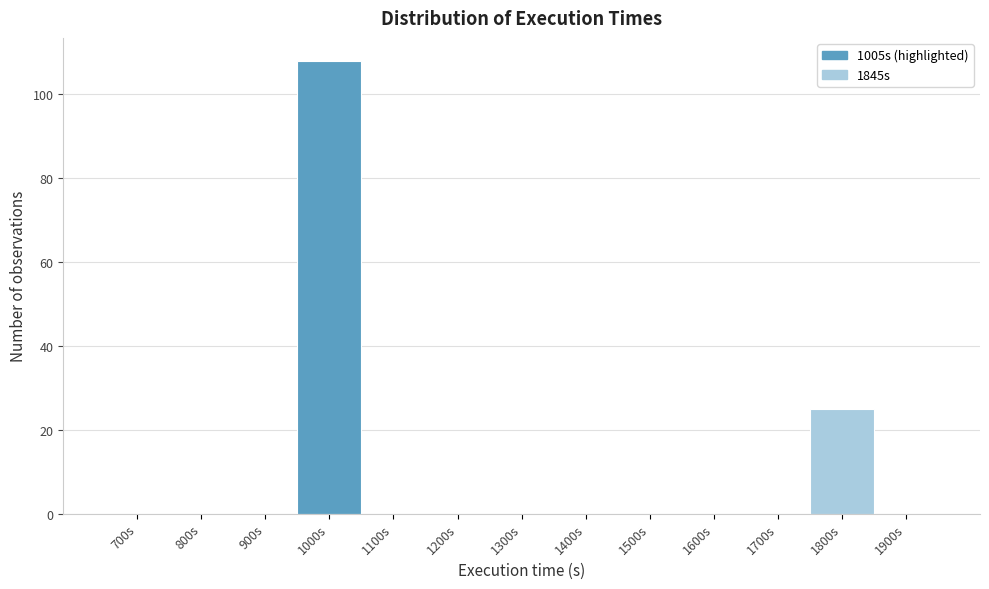

Reading left to right, what are all the values shown in this chart?

700s=0	800s=0	900s=0	1000s=108	1100s=0	1200s=0	1300s=0	1400s=0	1500s=0	1600s=0	1700s=0	1800s=25	1900s=0